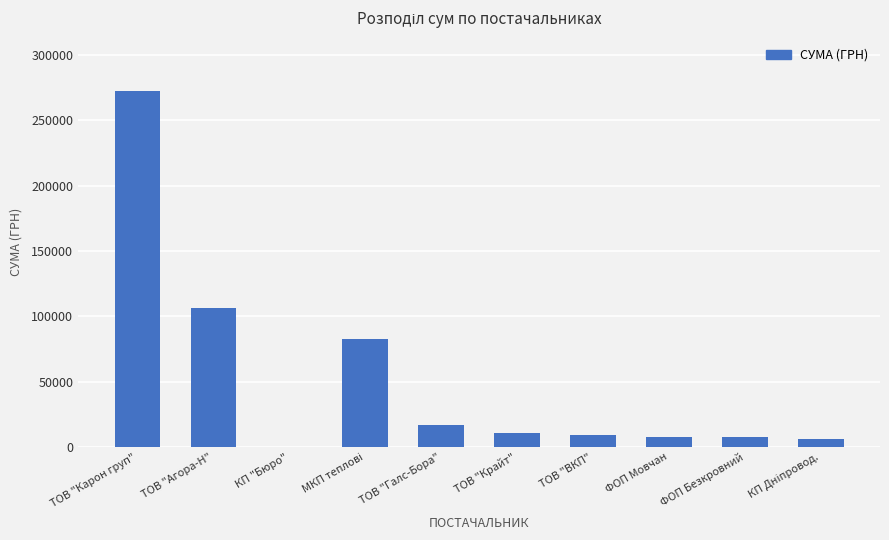

How many distinct data groups are displayed?

1